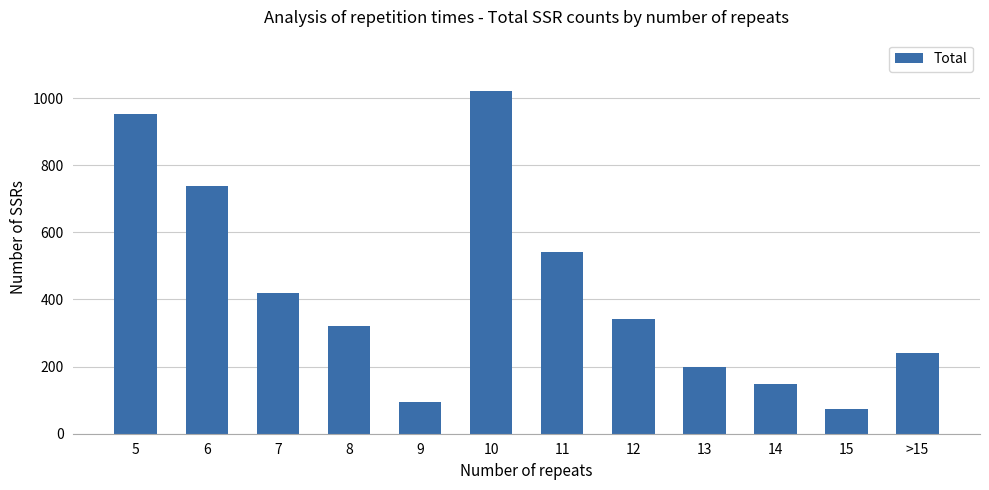

Does the chart contain stacked bars?

No